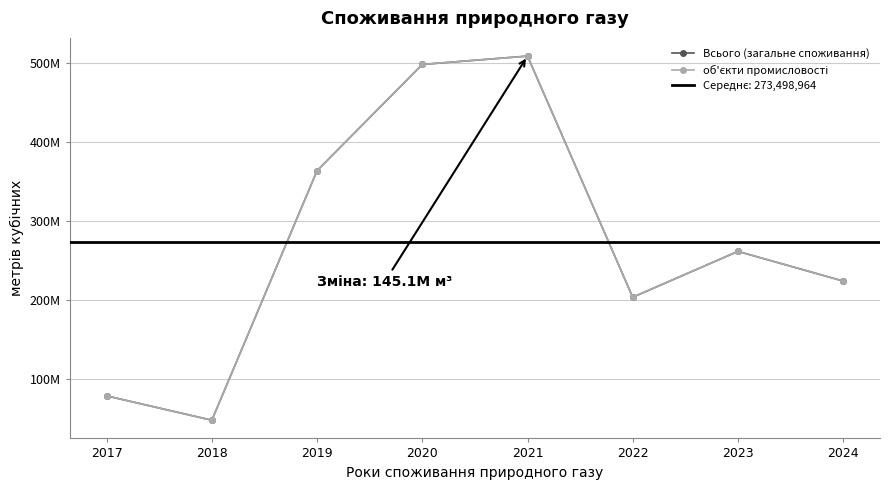

At which category is the sum across all series the highest?

2021